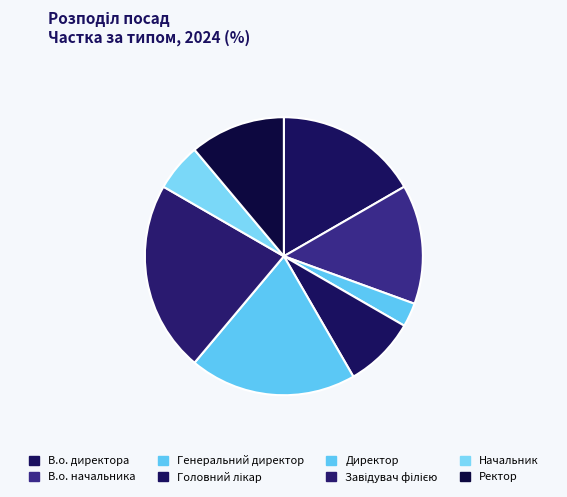

Which category has the biggest portion of the pie?

Завідувач філією